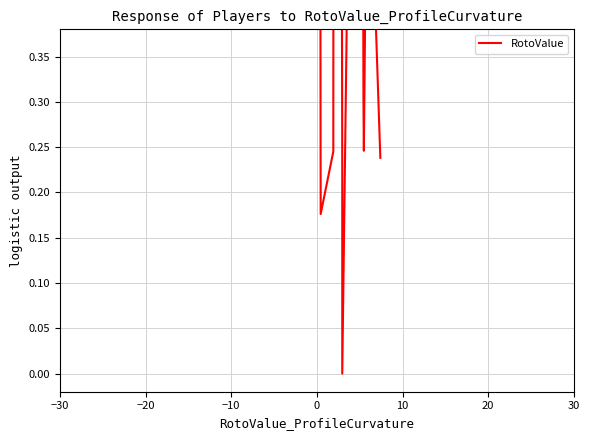

How many interior local peaks (higher than both neighbors) does the data have?

4